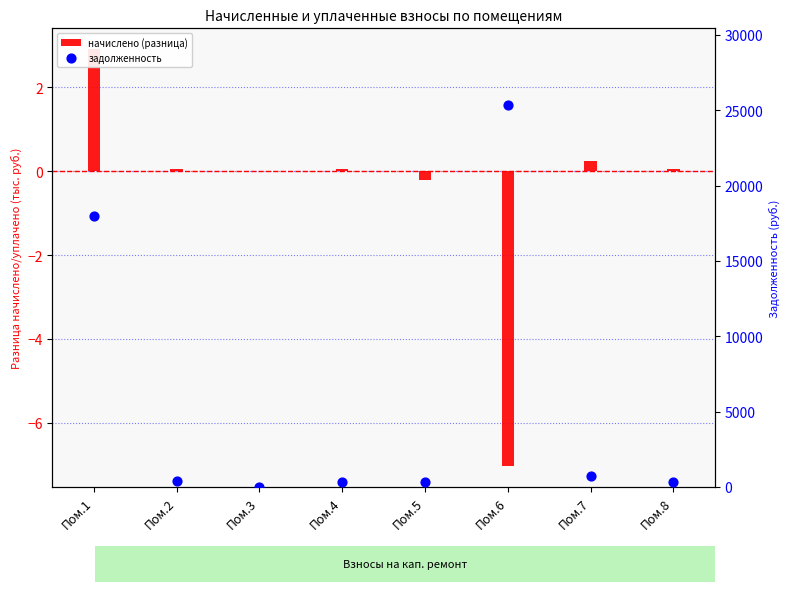

Approximately how many times larger is the value at Пом.1 compared to Пом.8?

54.5